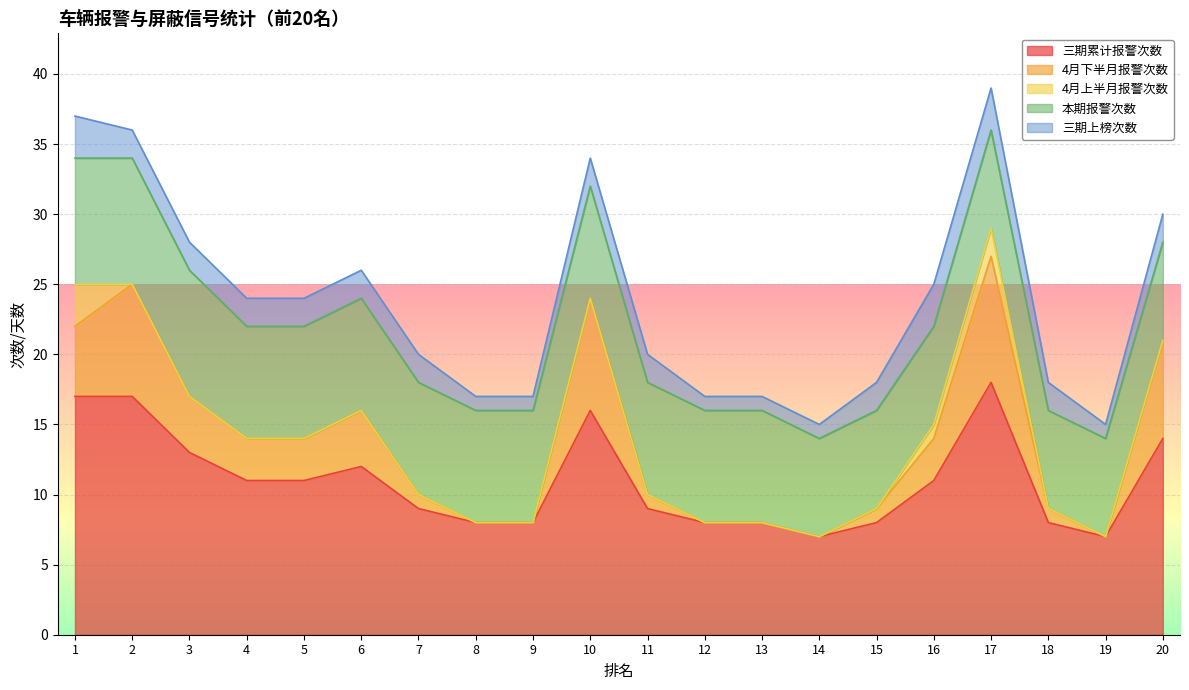

How many values in the 4月下半月报警次数 series exceed 3?

7